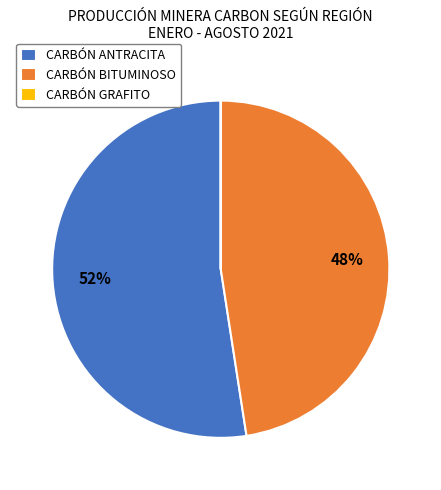

Is it true that CARBÓN BITUMINOSO is 48% of the pie?

True